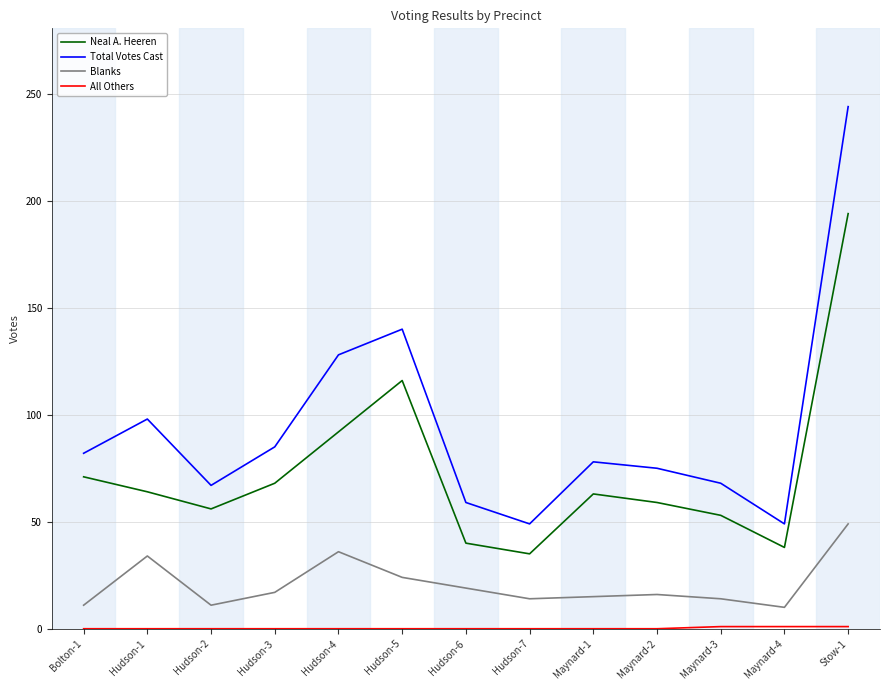

Does the chart display data point markers on the line(s)?

No